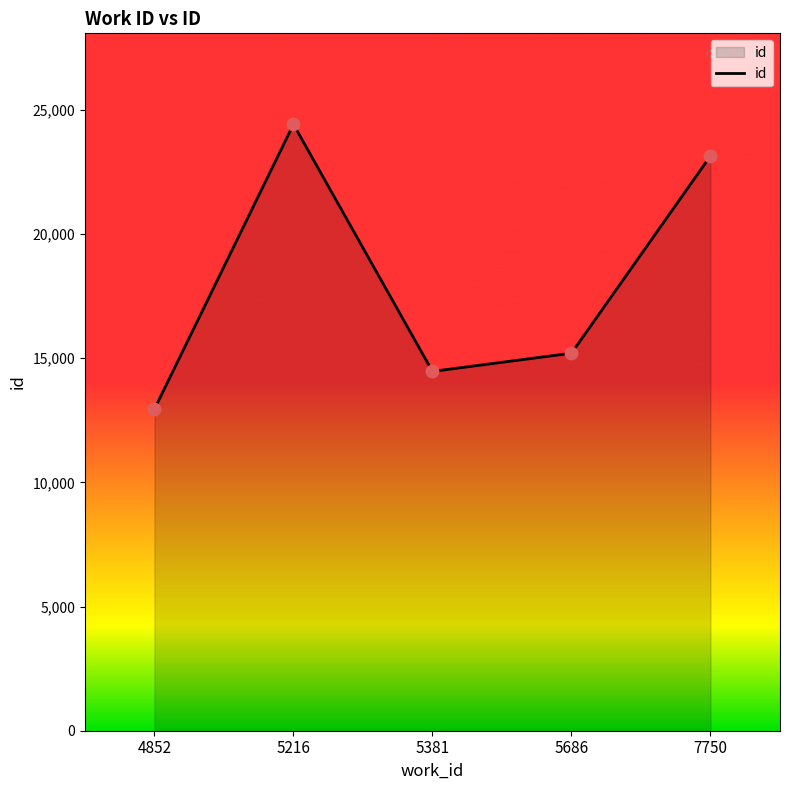

What is the change in value from 4852 to 5686?

+2253